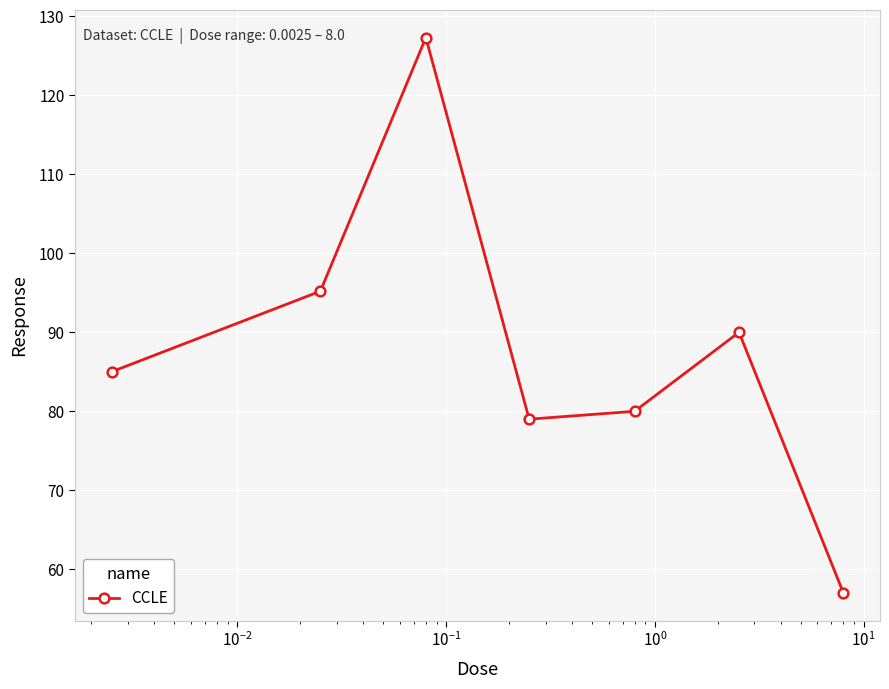

How many lines are shown in the chart?

1